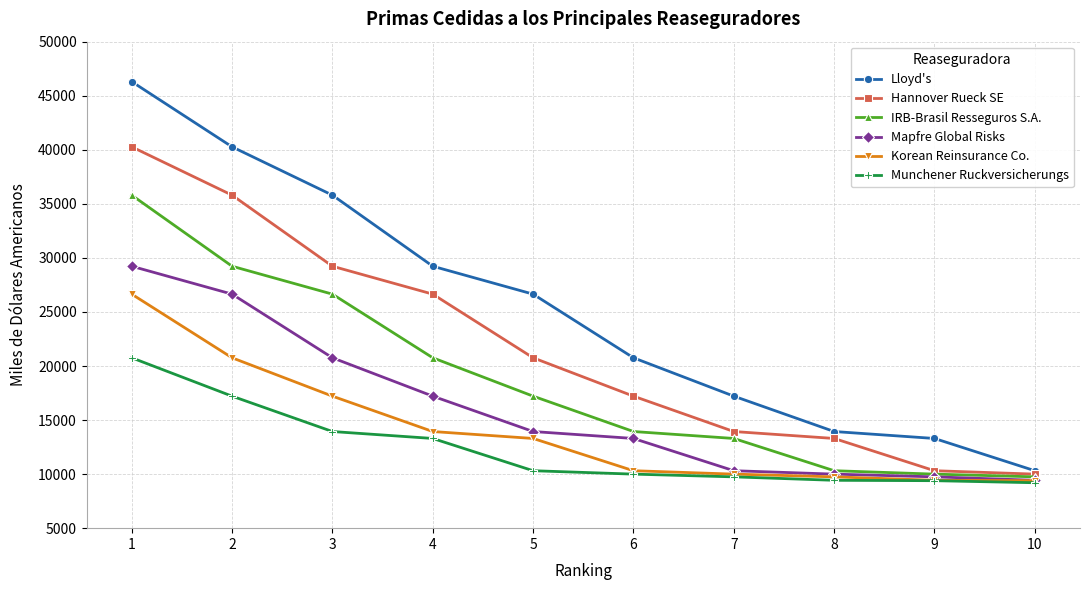

Is the value of Mapfre Global Risks at 2 greater than the value of Korean Reinsurance Co. at 6?

Yes